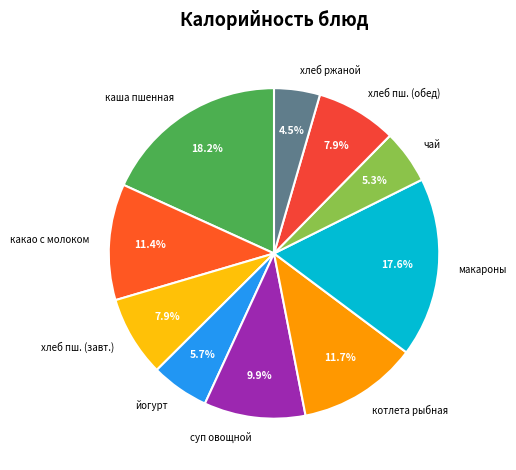

Count the number of slices in the pie.

10